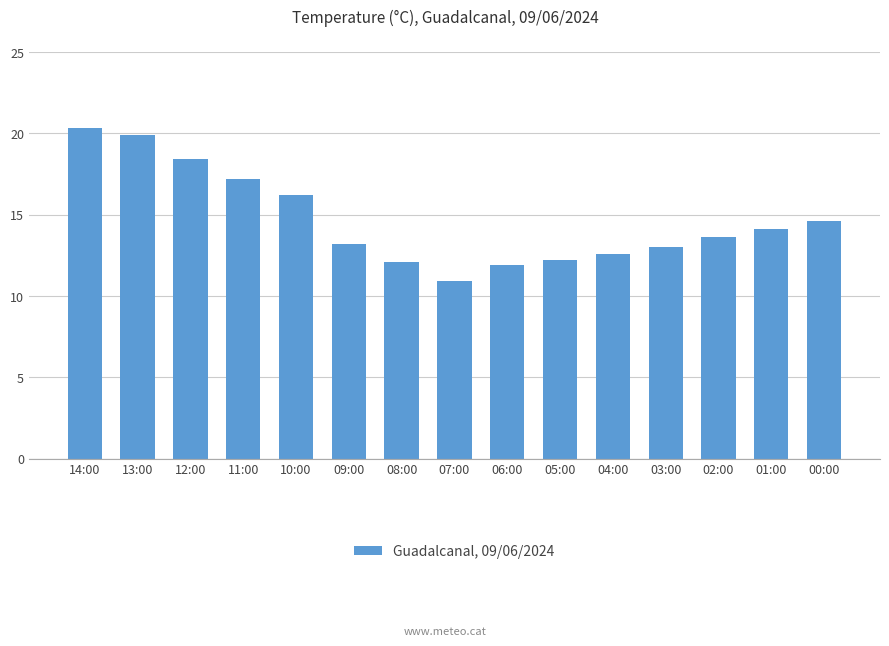

What is the maximum value shown in the chart?

20.3